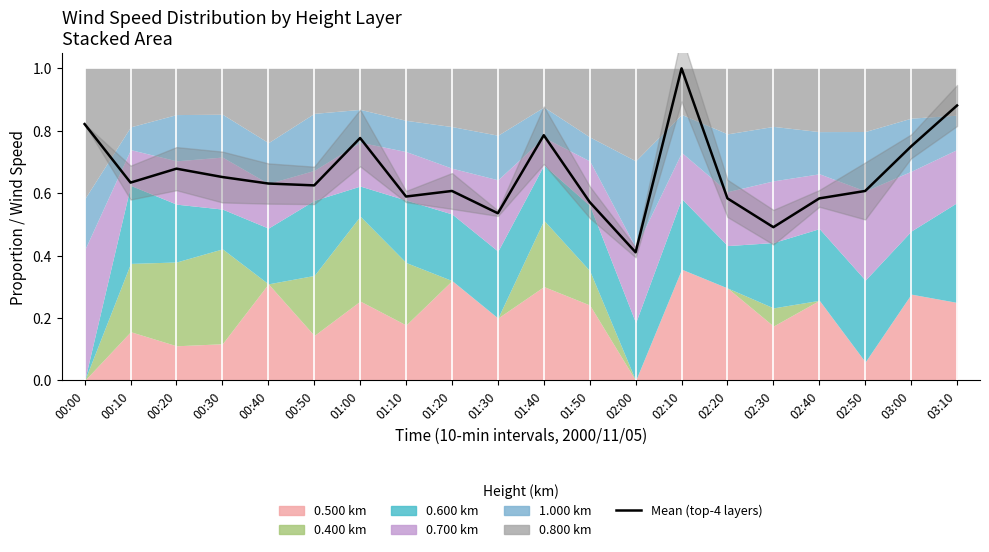

Rank the categories by value from lowest to highest.

02:00, 02:30, 01:30, 01:50, 02:40, 02:20, 01:10, 01:20, 02:50, 00:50, 00:40, 00:10, 00:30, 00:20, 03:00, 01:00, 01:40, 00:00, 03:10, 02:10